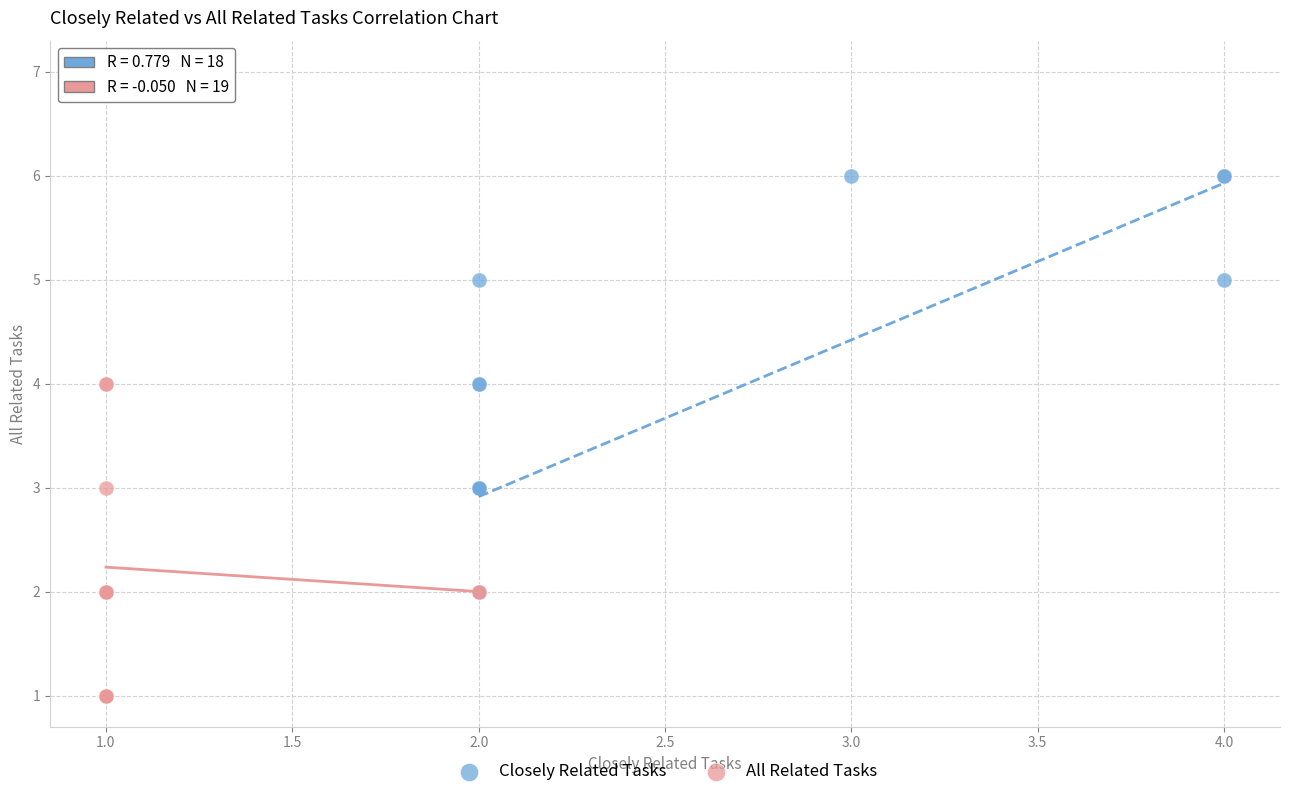

What are all the series names shown in the legend?

Closely Related Tasks, All Related Tasks